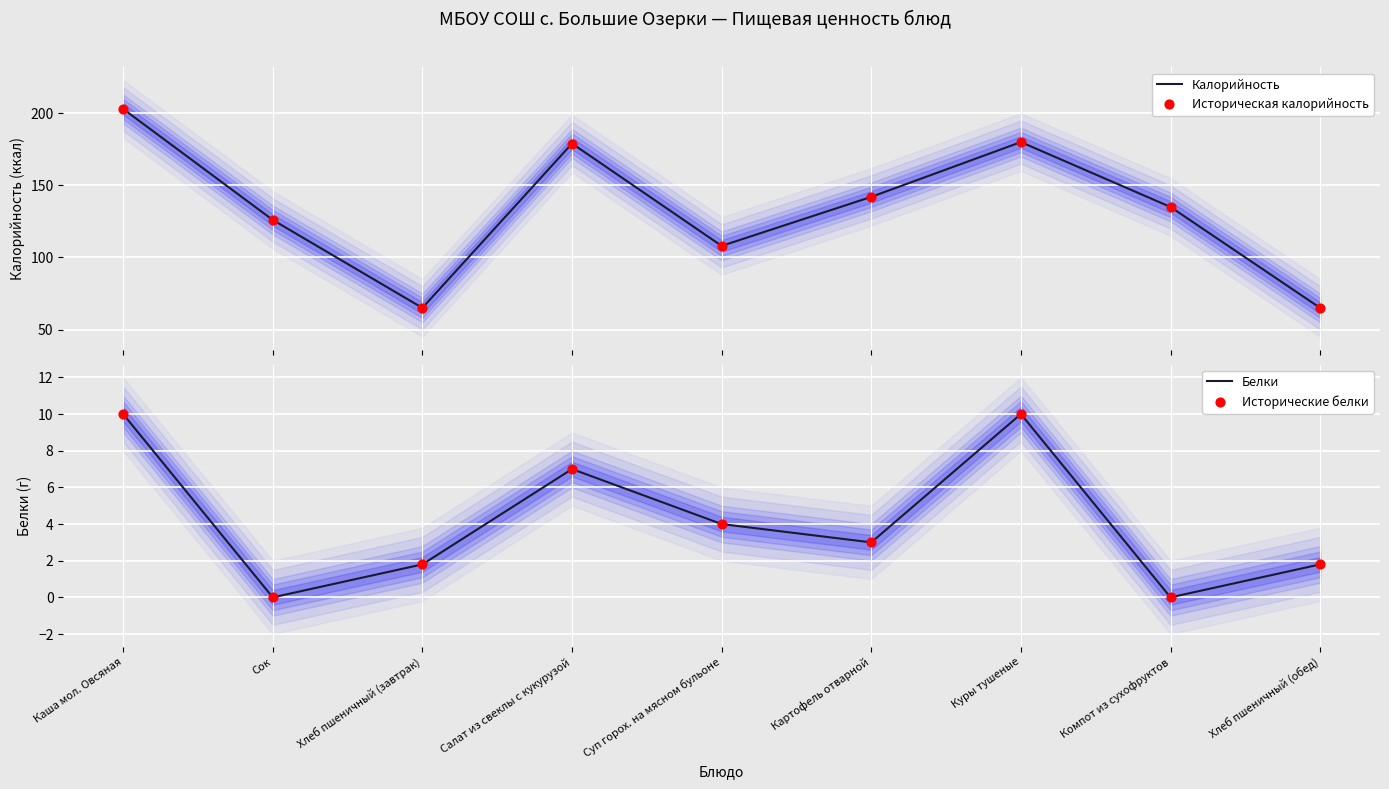

At which category is the sum across all series the highest?

Каша мол. Овсяная